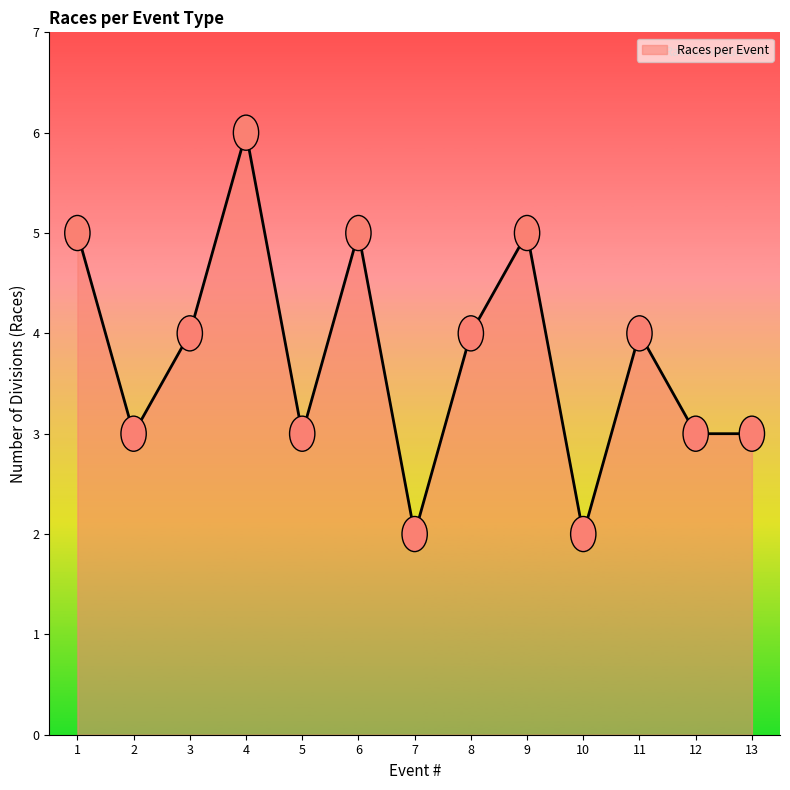

Between 7 and 13, which is larger?

13